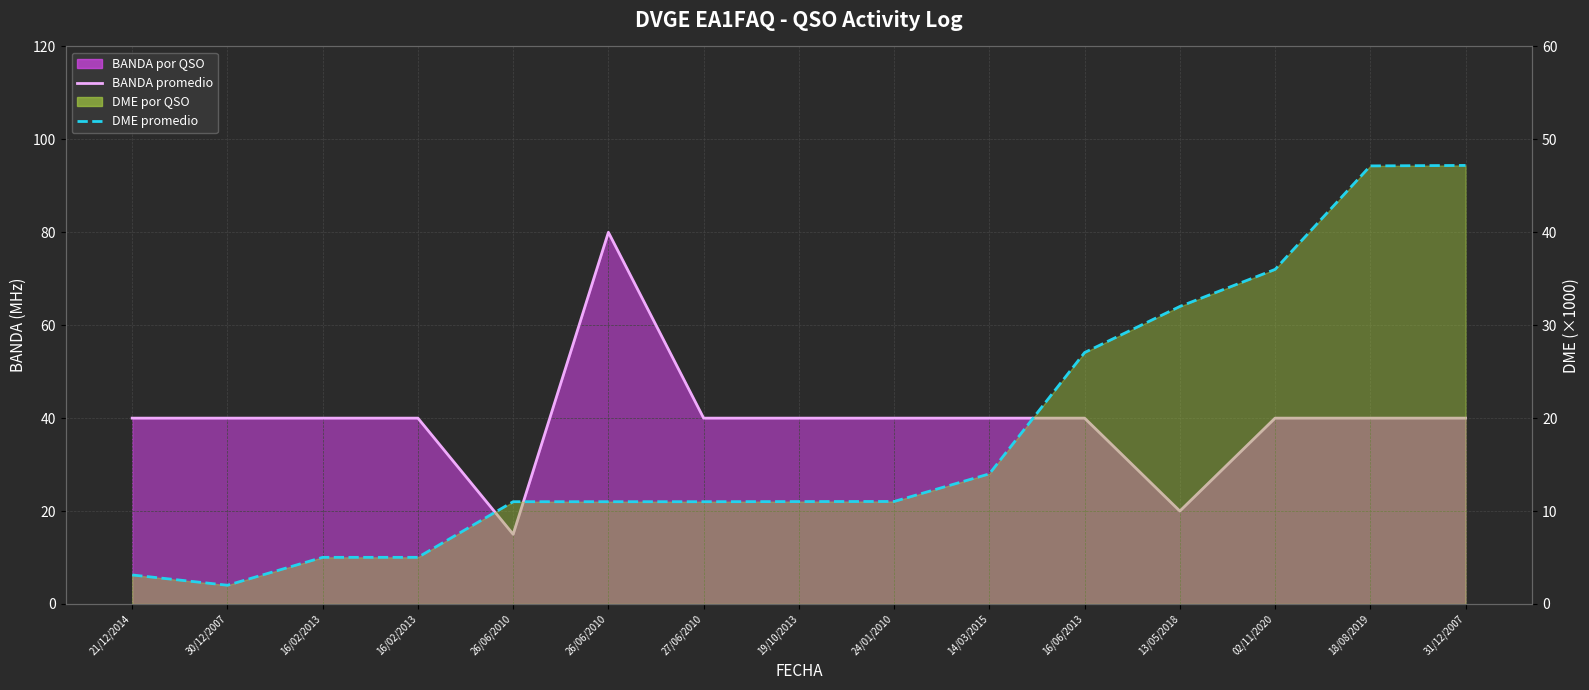

At which category does BANDA promedio reach its first local peak?

26/06/2010